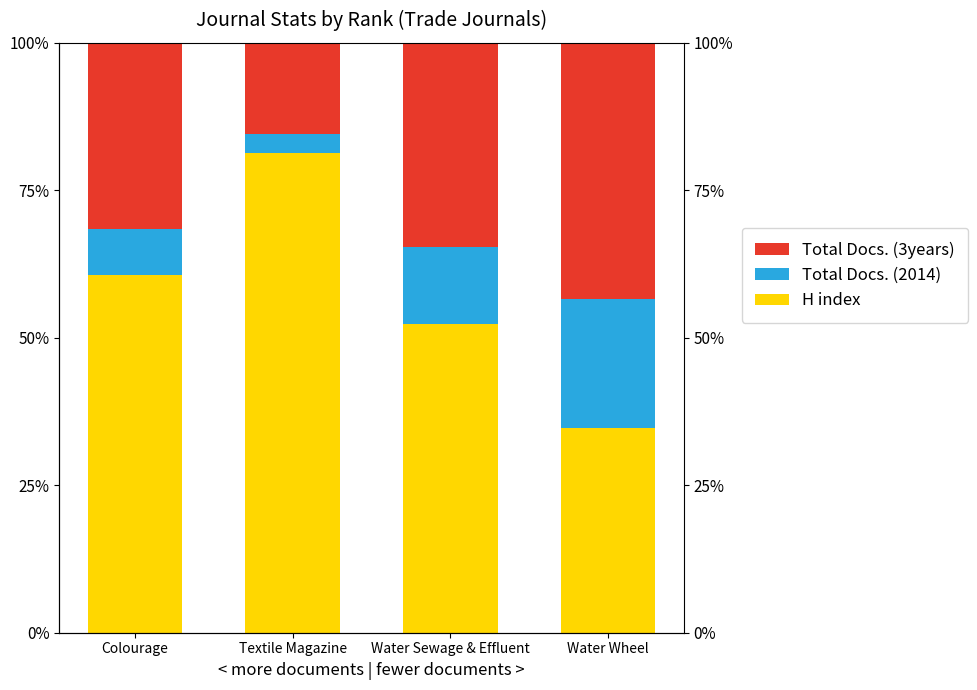

At how many categories does at least one series exceed 62?

1